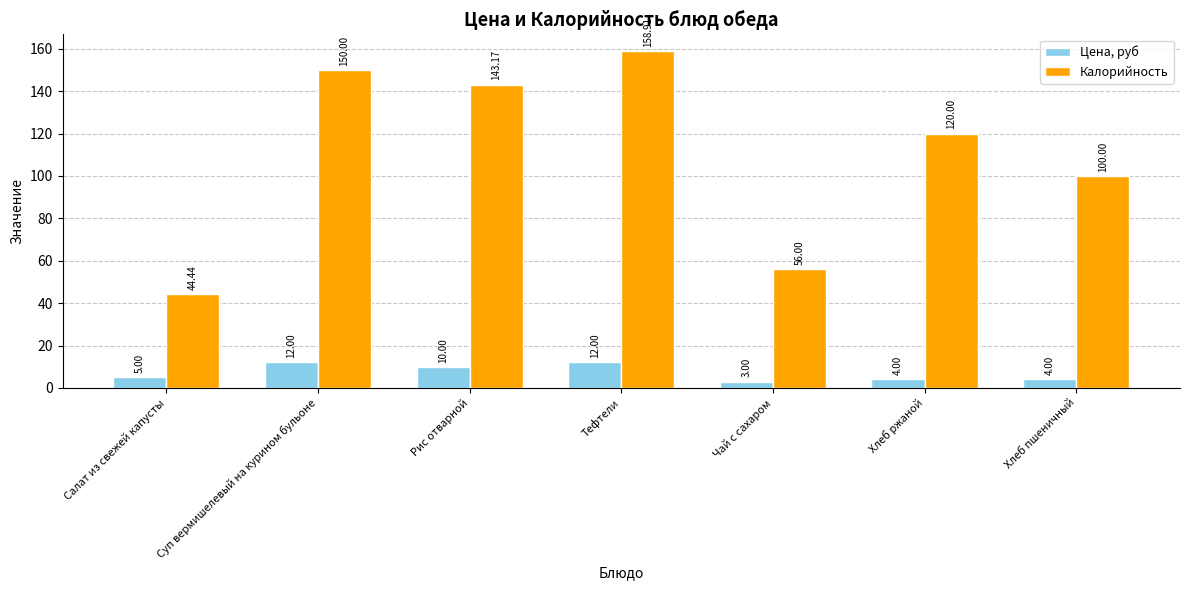

What is the highest value of the Калорийность series?

158.9